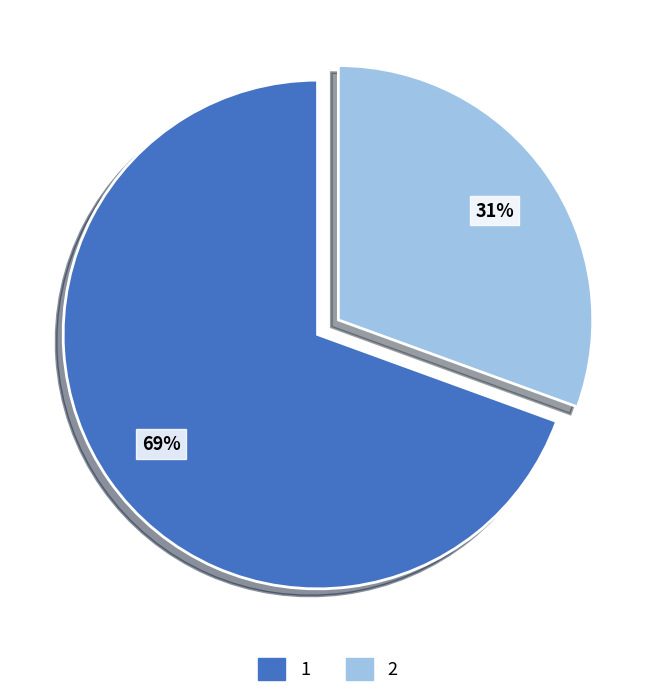

To the nearest percent, what is the average slice percentage?

50%